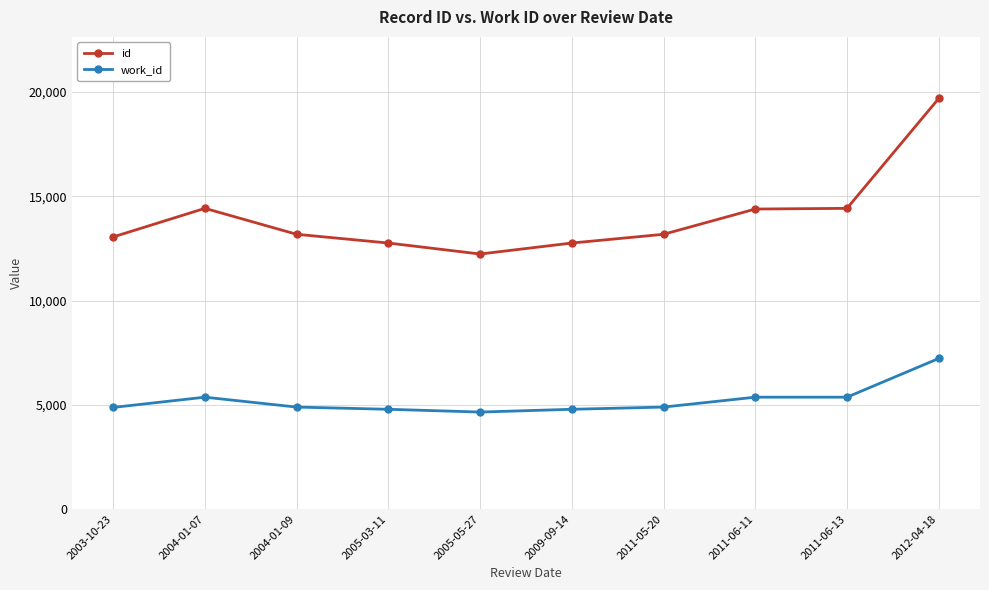

Which label corresponds to the largest value in the chart?

2012-04-18